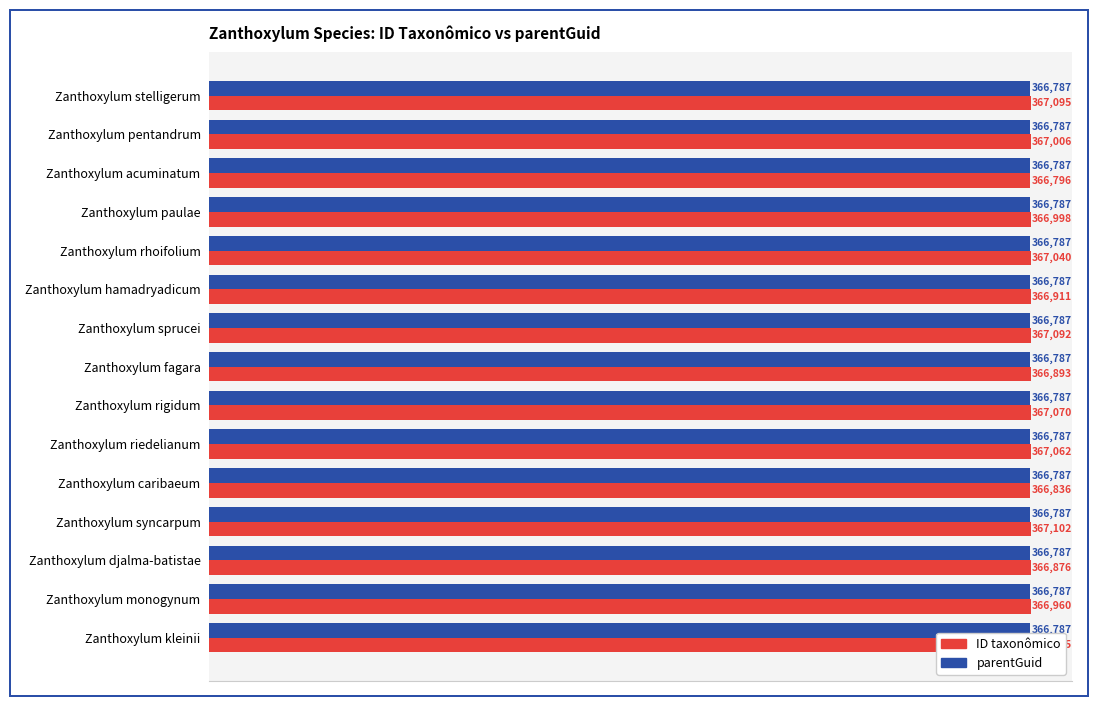

What are all the series names shown in the legend?

ID taxonômico, parentGuid